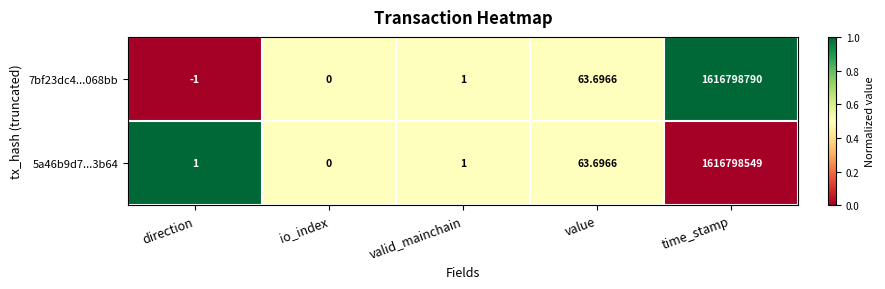

What is the difference between the highest and lowest values at direction?

2.0